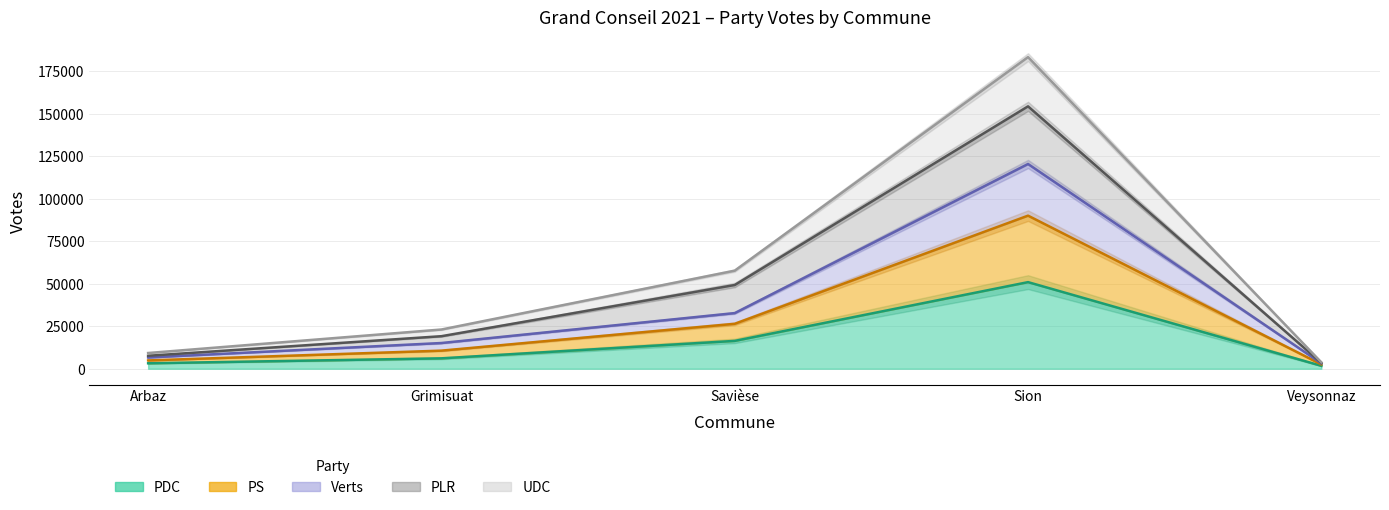

What is the approximate value of PDC at Sion, to the nearest 50?

50950